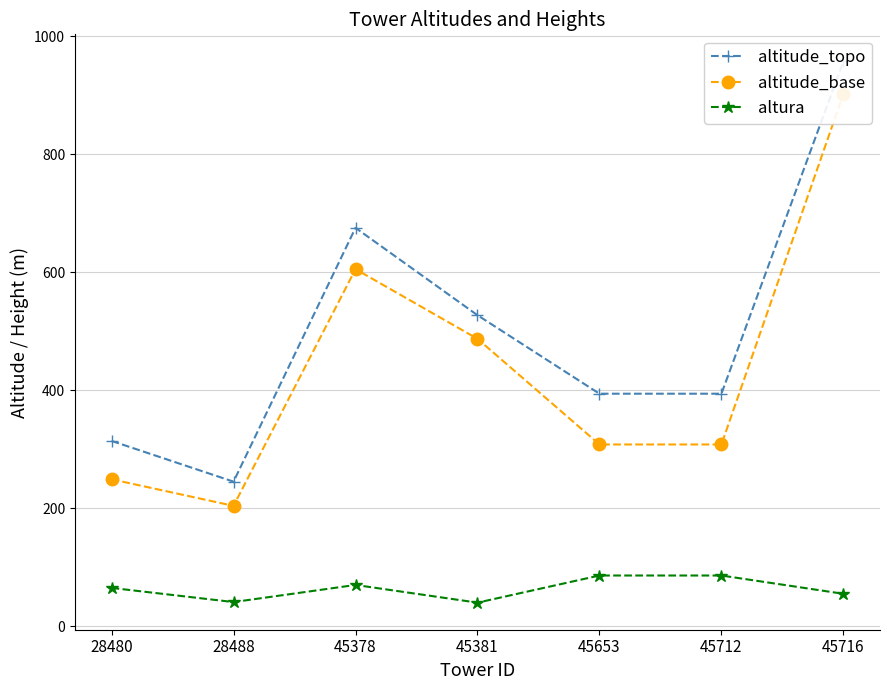

How many values in the altitude_base series exceed 308?

3